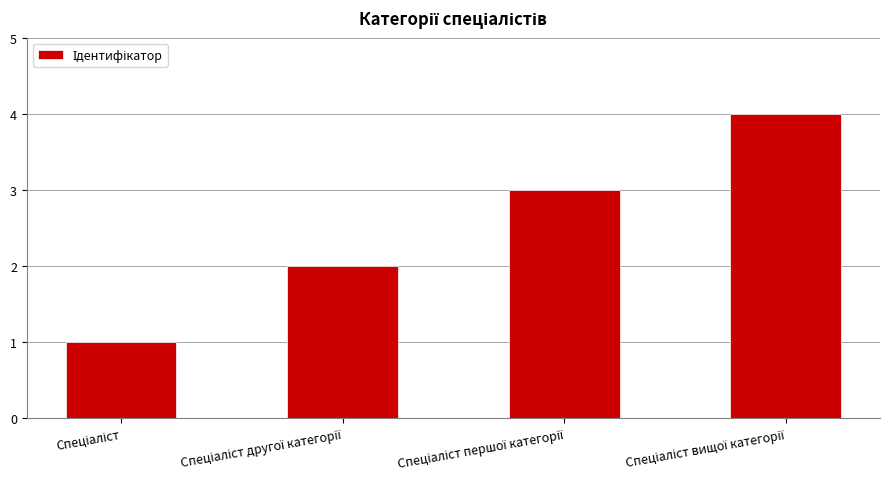

What is the sum of all values?

10